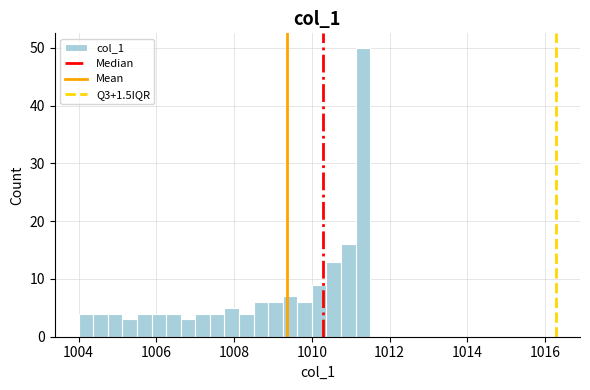

Read against the x-axis, roughly where is the centre of the tallest bar?

1011.4